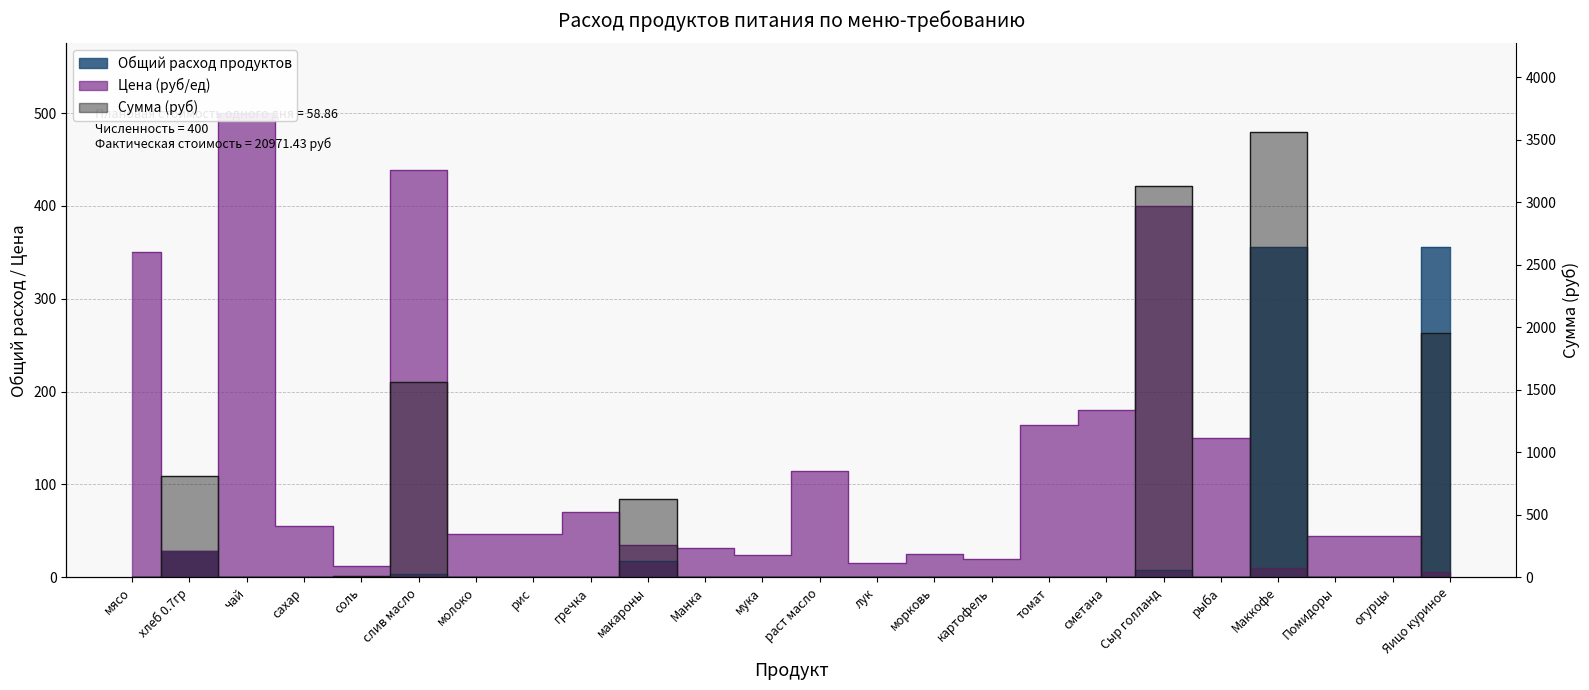

True or false: Общий расход продуктов and Сумма intersect in this chart.

False